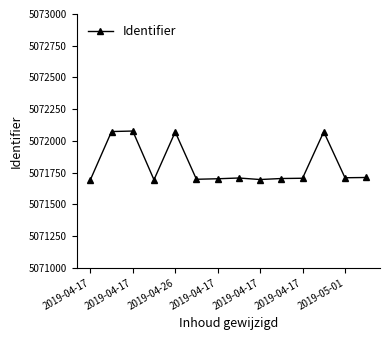

True or false: there are more than 2 points higher than both neighbors.

True